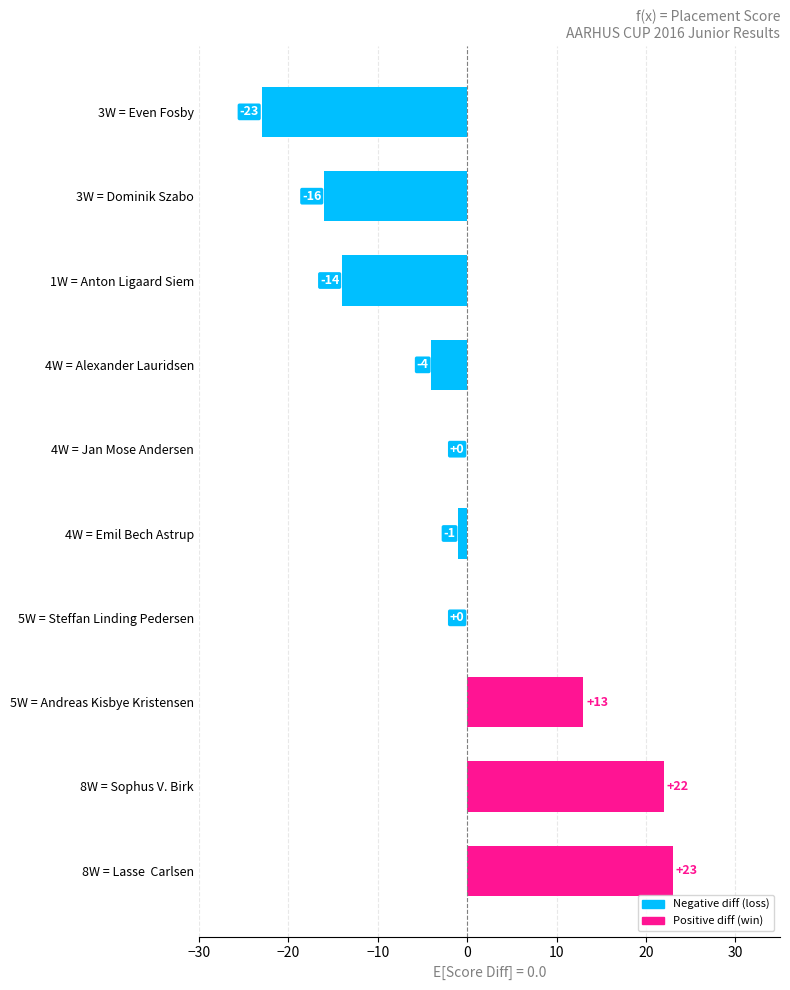

What is the change in value from 5W = Andreas Kisbye Kristensen to 4W = Emil Bech Astrup?

-14